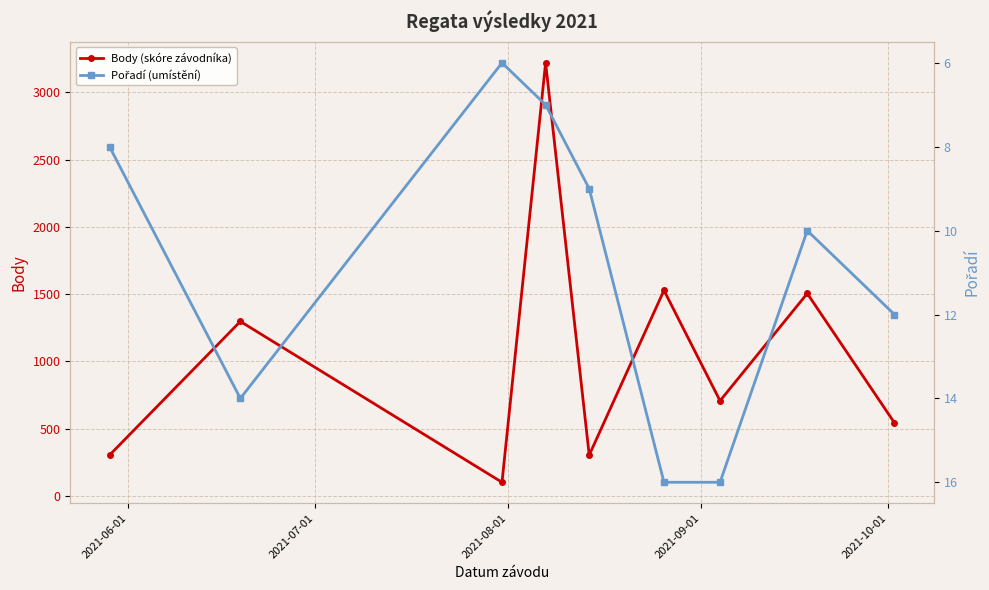

True or false: Body (skóre závodníka) and Pořadí (umístění) cross at least once.

False